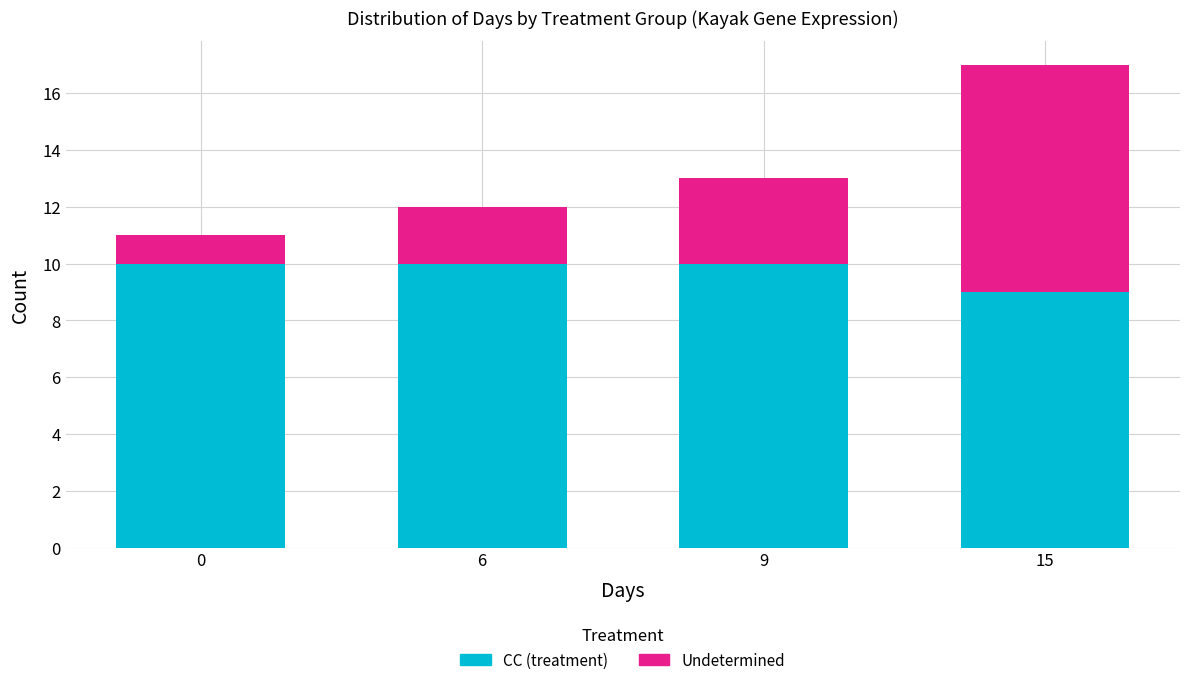

Reading left to right, what are the values for CC (treatment)?

0=10	6=10	9=10	15=9